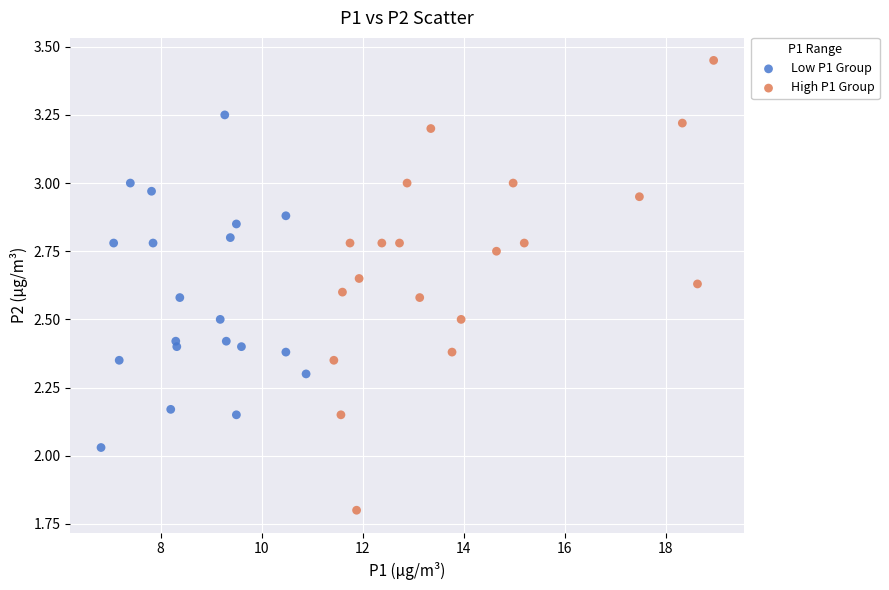

Which series reaches the maximum Y coordinate?

High P1 Group